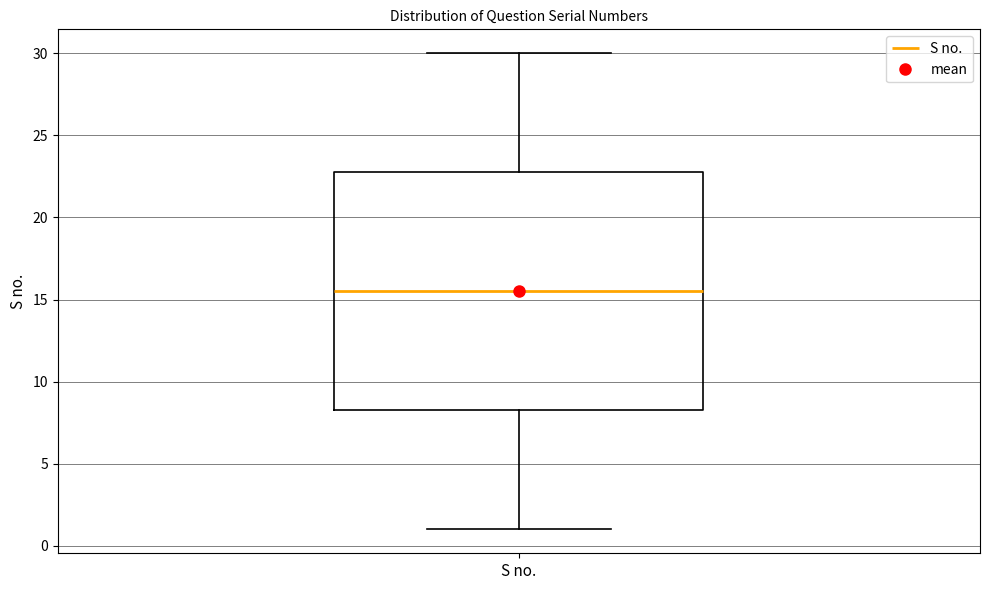

Read this box plot against the y-axis: the position of the median line, the range covered by the box, and the ends of both whiskers. The values are not printed on the chart, so give them approximately, as read against the axis.

median 15.5, box 8.5 to 23.0, whiskers 1.0 to 30.0